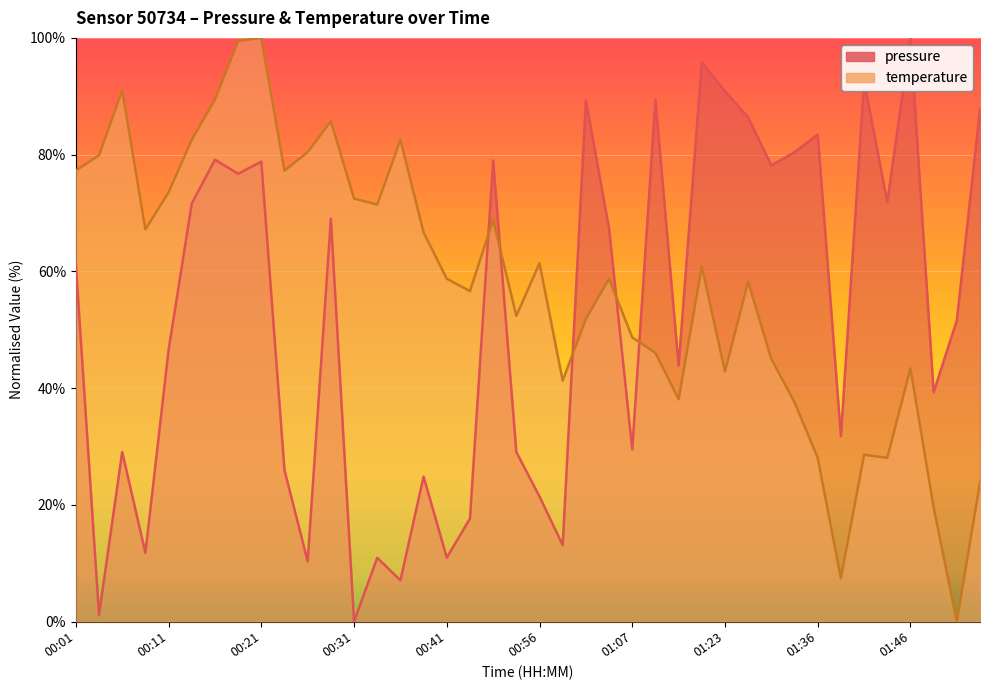

Rank the series by their maximum value, from highest to lowest.

pressure, temperature